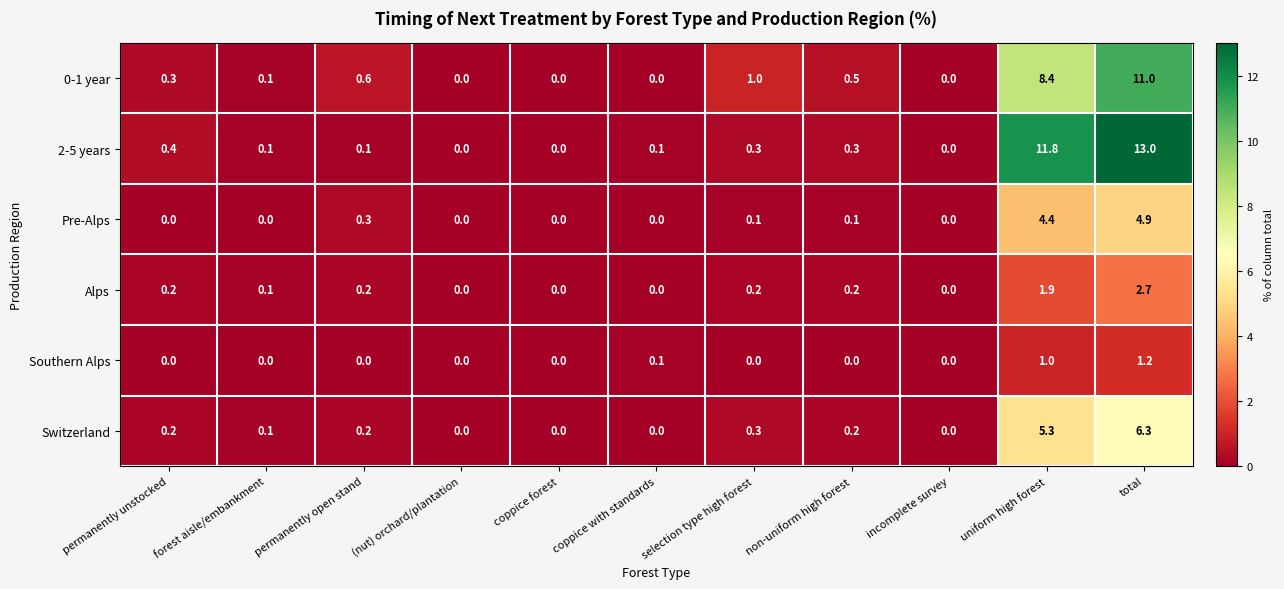

What is the spread (max minus min) of values at non-uniform high forest?

0.5